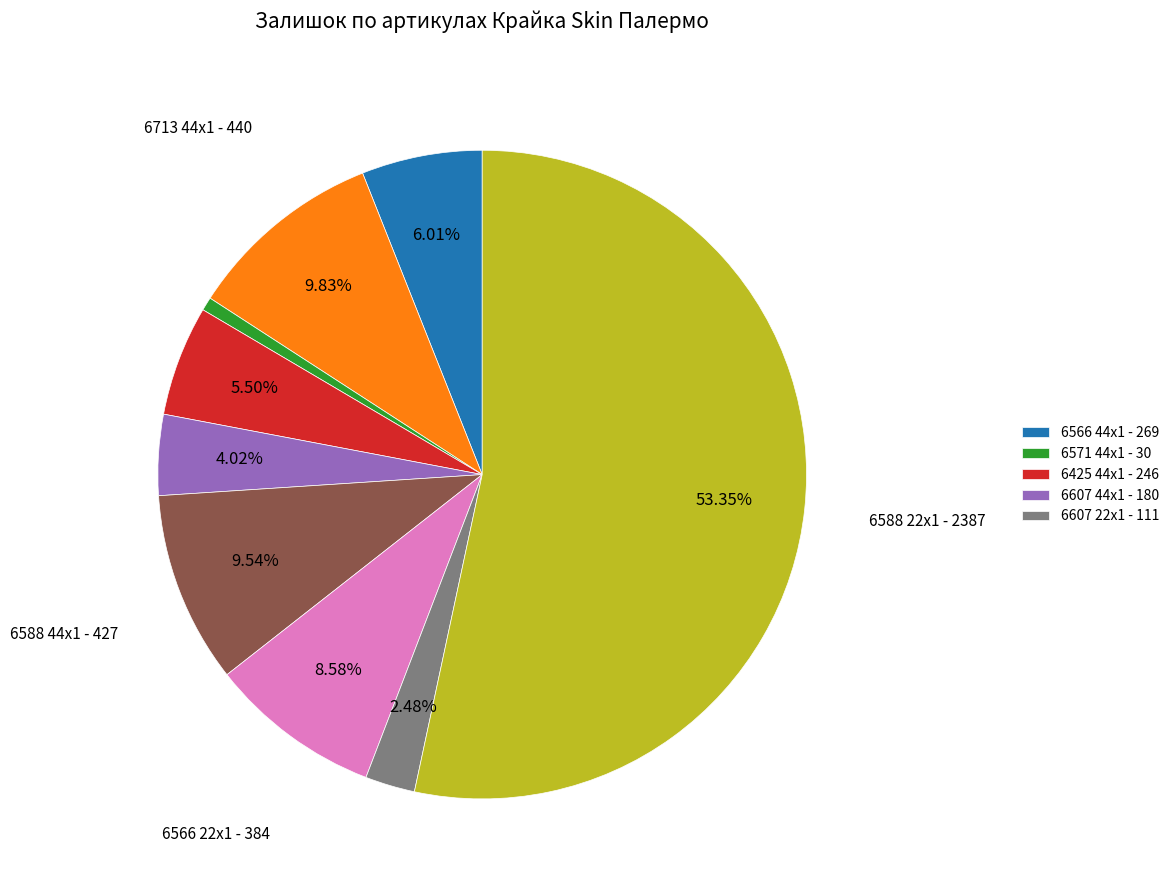

Is there a majority slice in this chart?

Yes